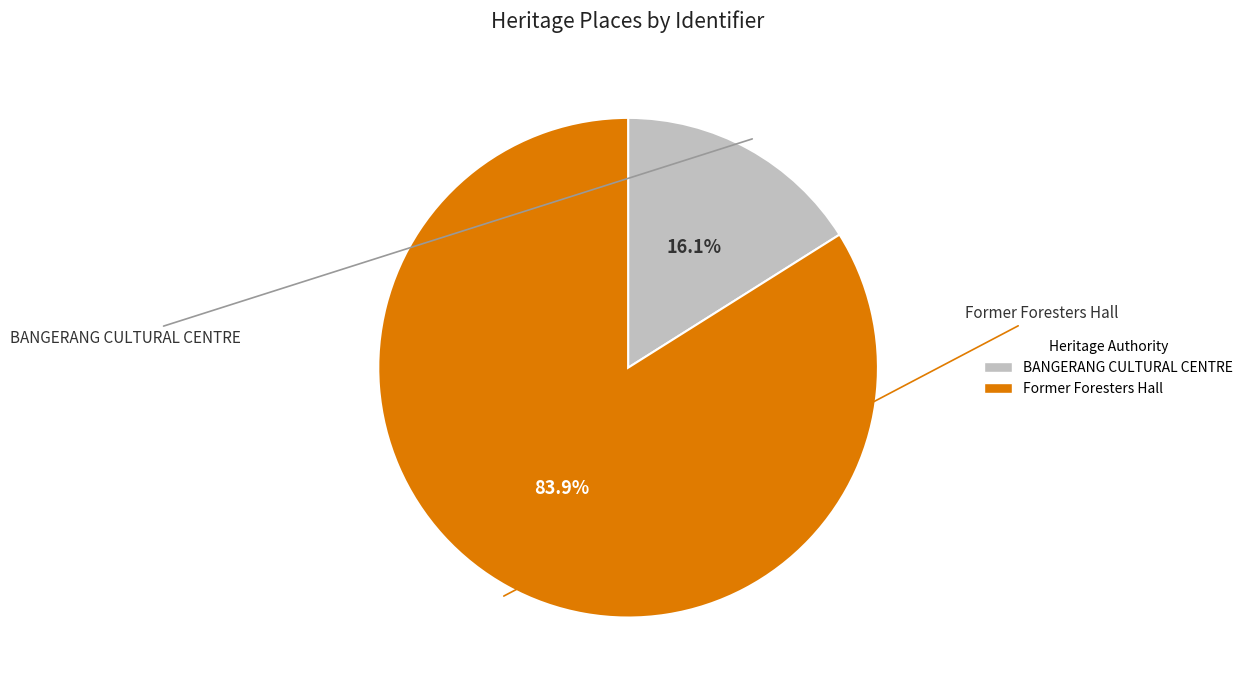

Which category has the biggest portion of the pie?

Former Foresters Hall